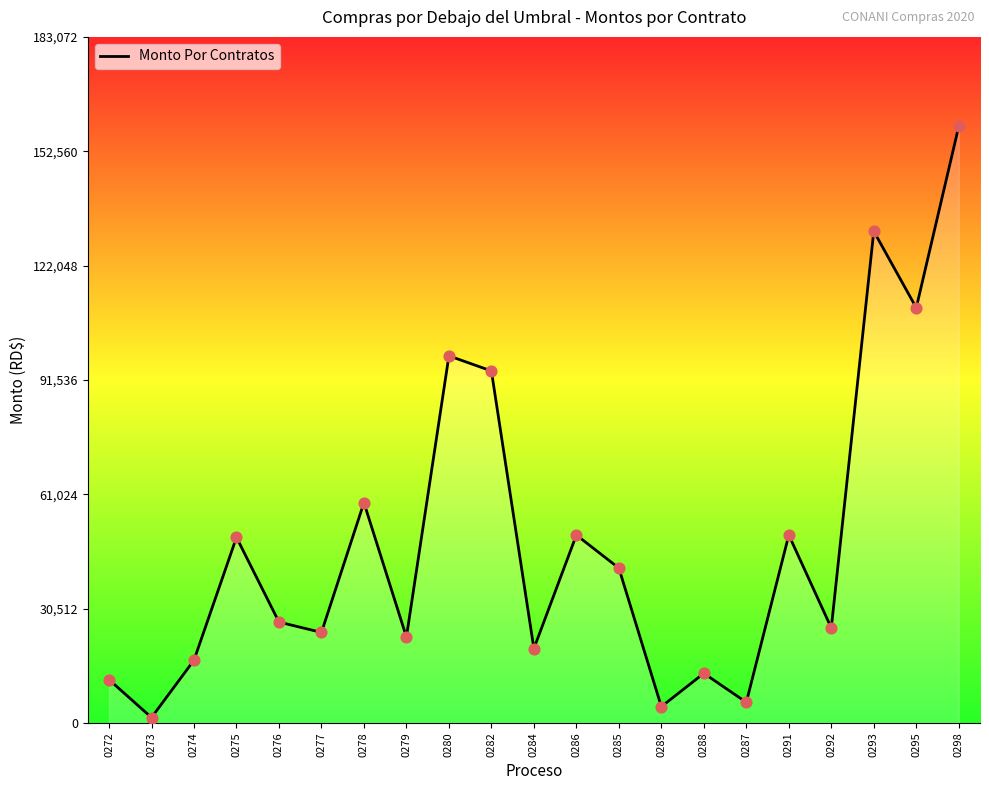

What is the change in value from 0279 to 0286?

+27226.4